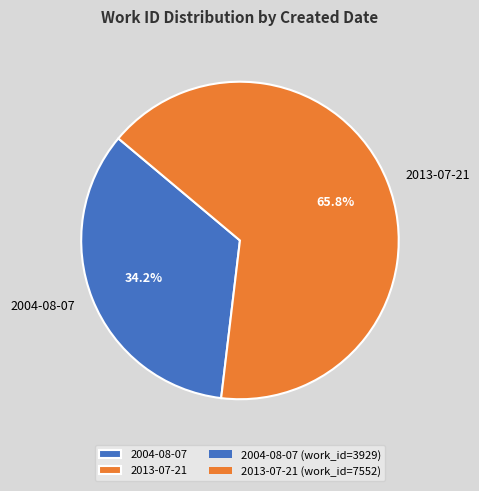

Do 2013-07-21 and 2004-08-07 together represent more than half of the pie?

Yes